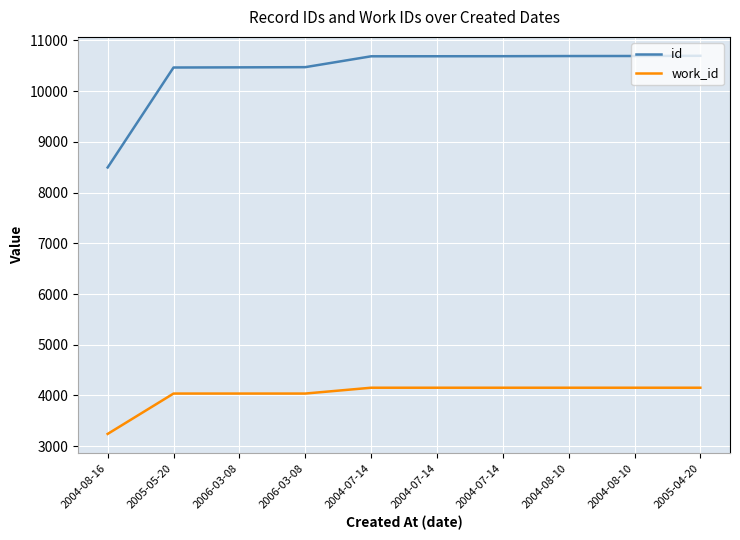

What is the sum of the id values at 2005-05-20 and 2004-07-14?

21156